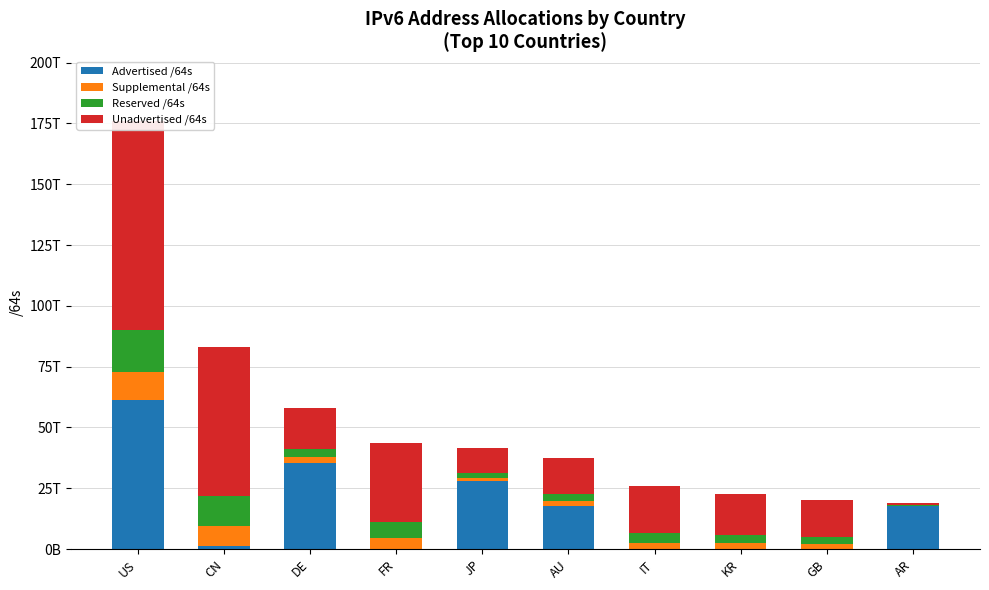

What is the value of the Reserved /64s bar at the 6th from the left?

2948108442009.6